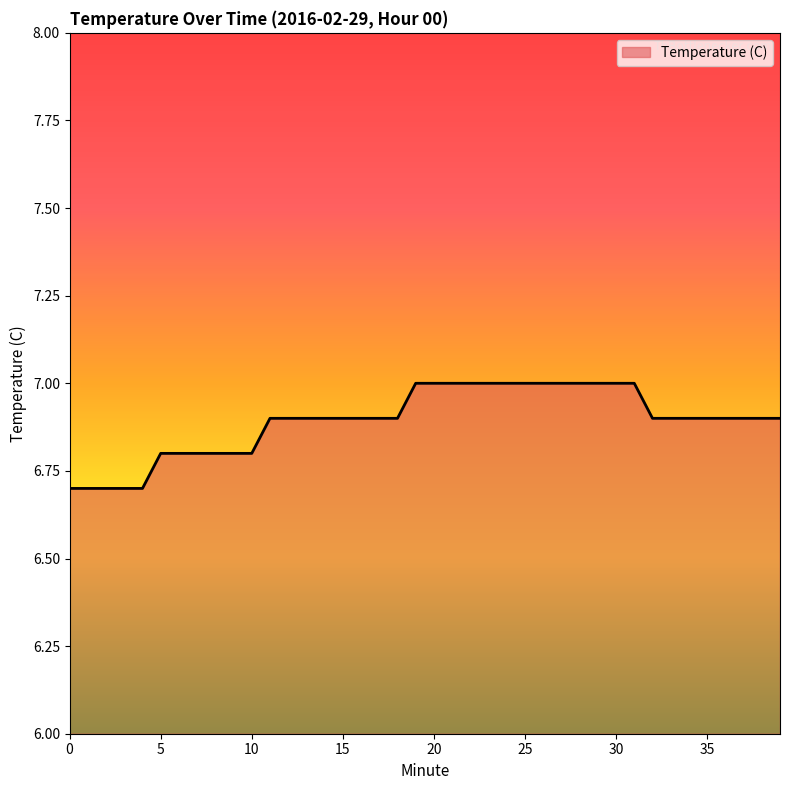

What is the smallest value displayed?

6.7